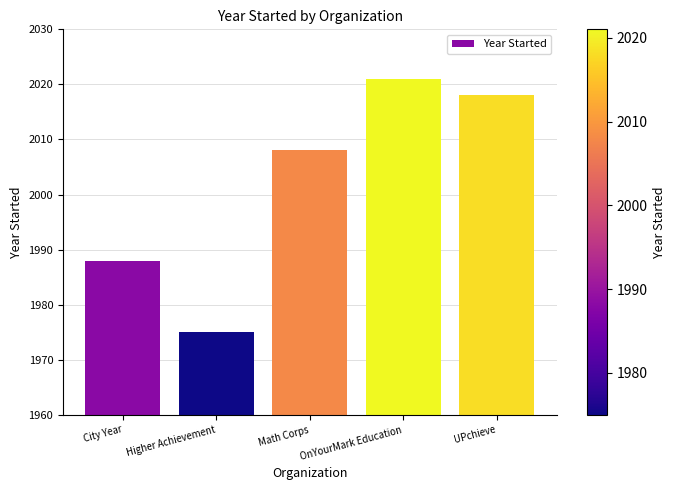

What is the label of the 3rd bar from the right?

Math Corps